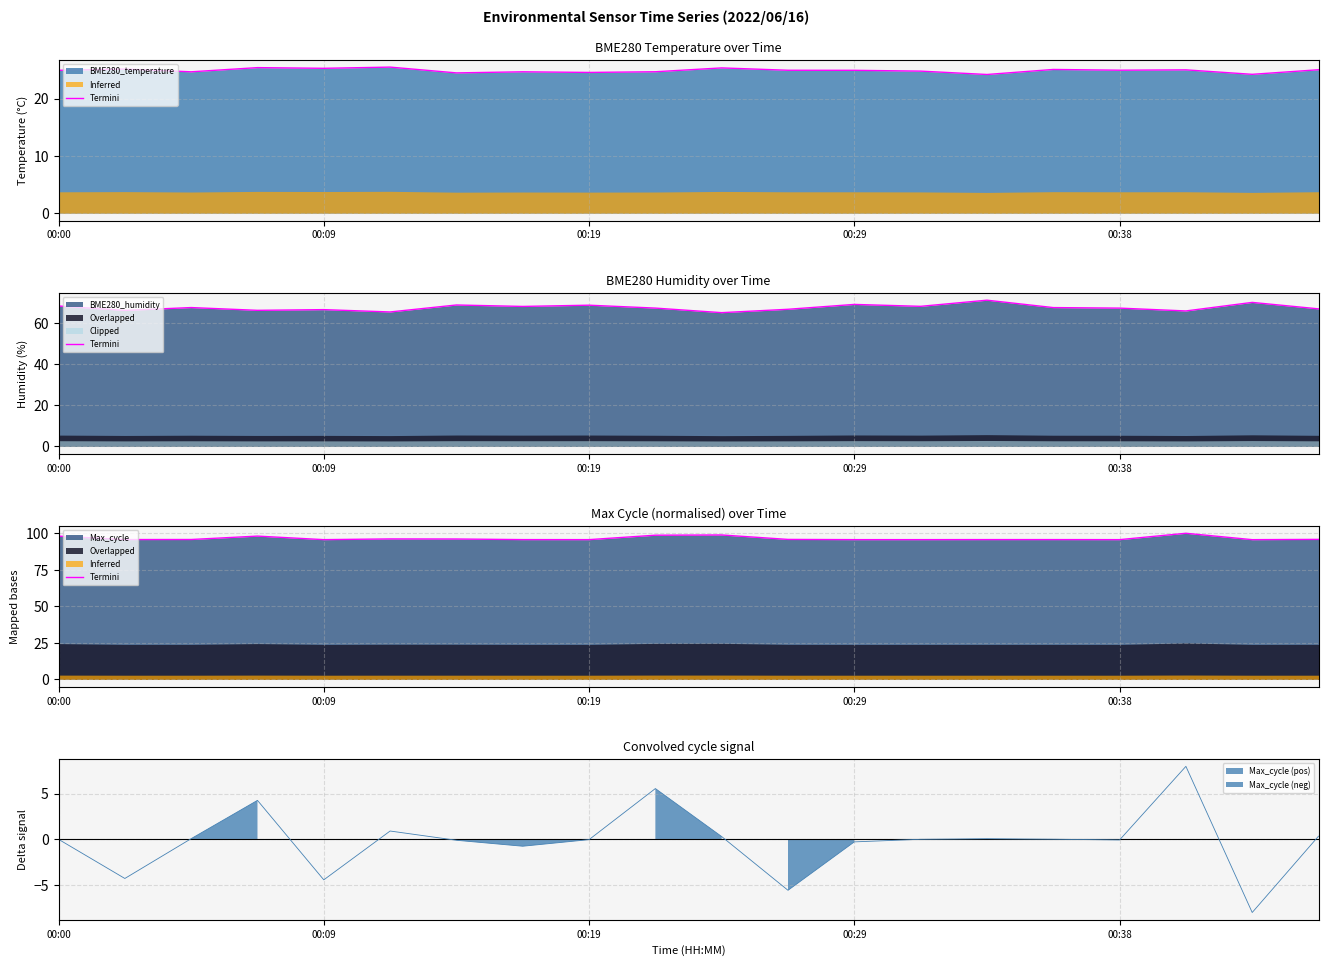

What is the maximum value shown in the chart?

100.0